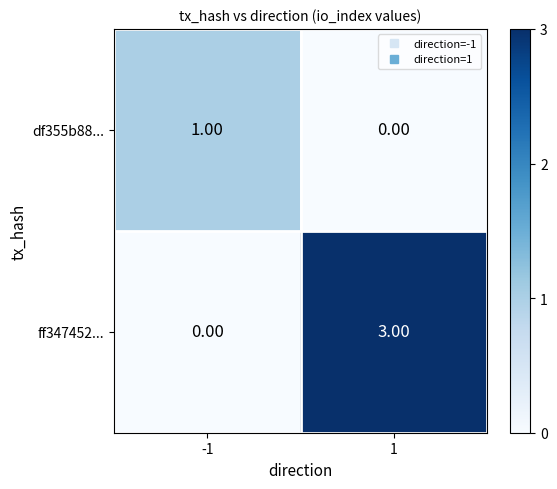

Which series changed the most between -1 and 1?

ff347452...